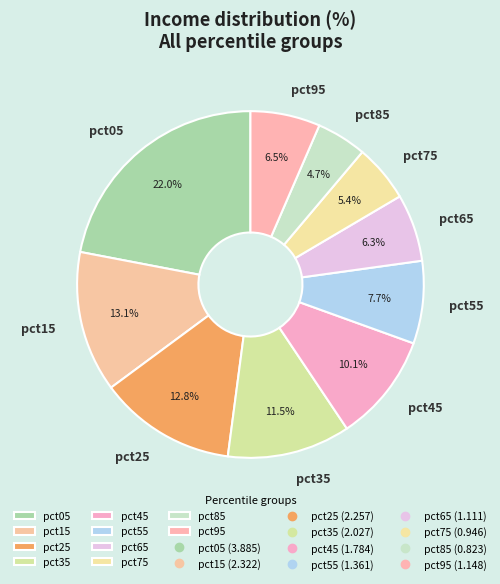

Which has a higher value, pct85 or pct75?

pct75